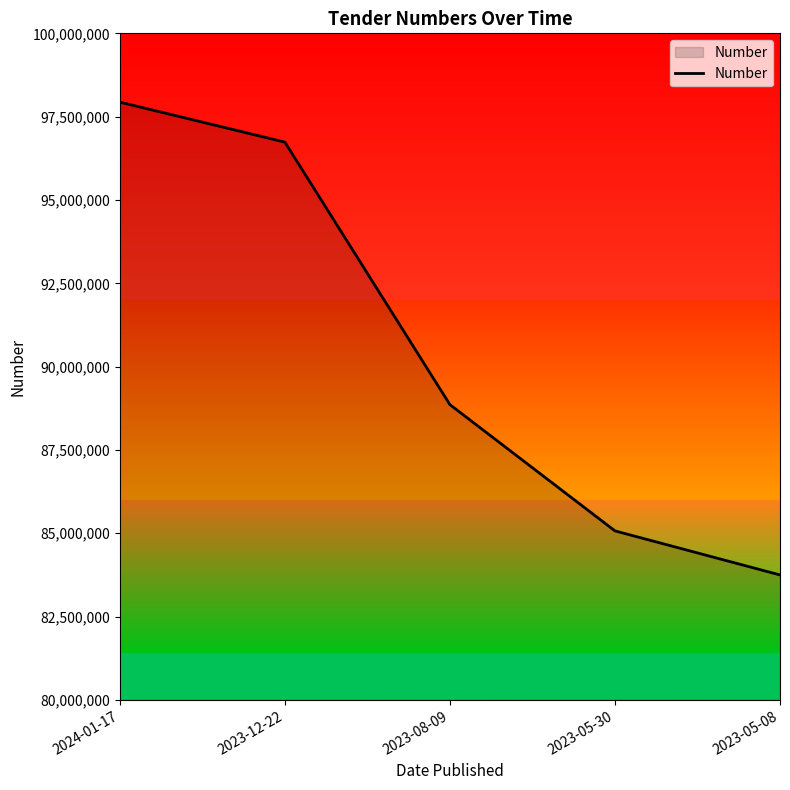

Rank the categories by value from lowest to highest.

2023-05-08, 2023-05-30, 2023-08-09, 2023-12-22, 2024-01-17